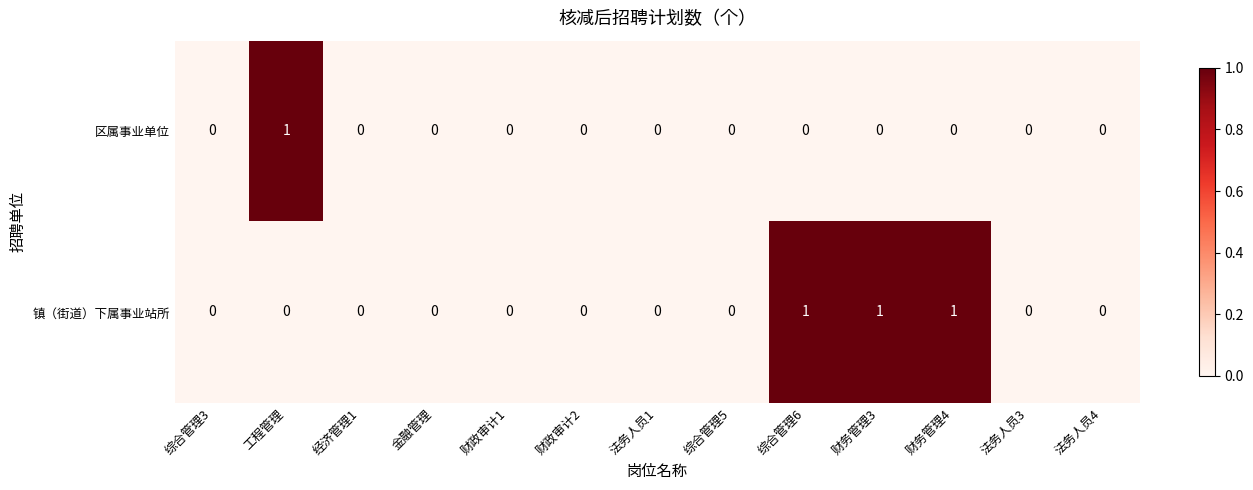

At which label does 区属事业单位 reach its peak?

工程管理